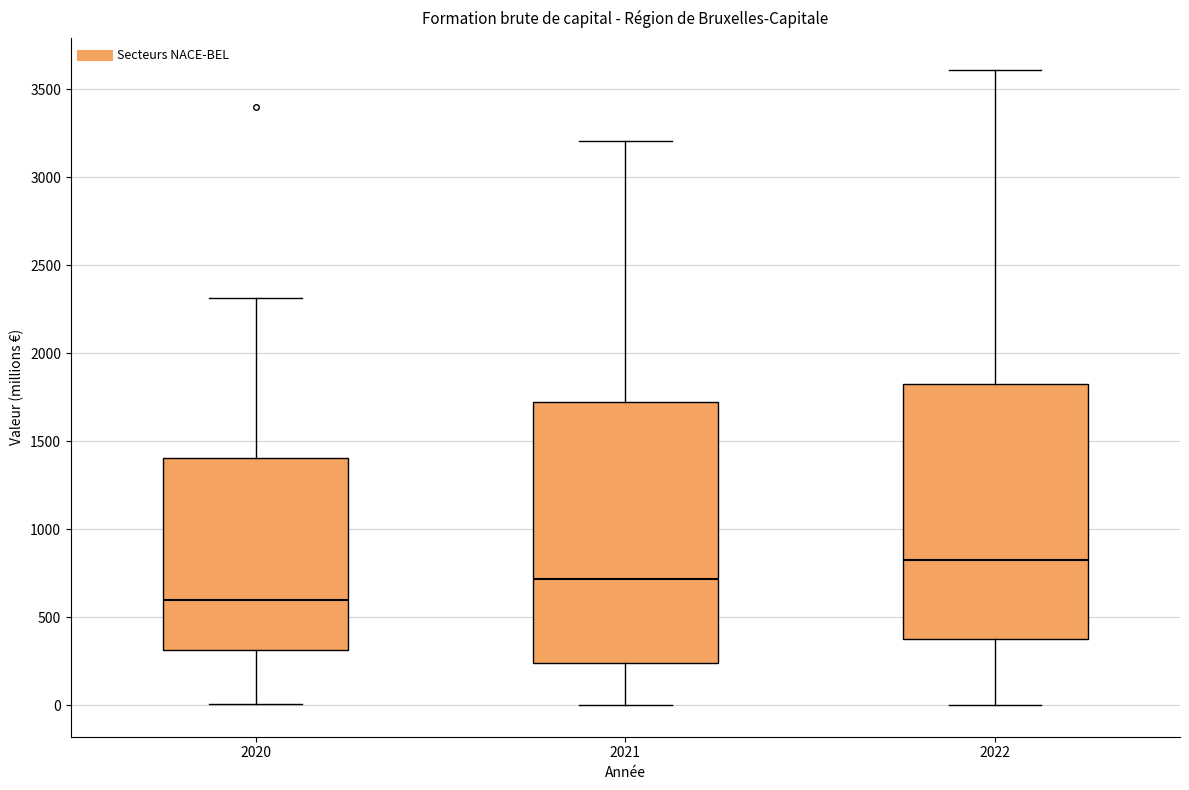

Which box has the lowest median line?

2020